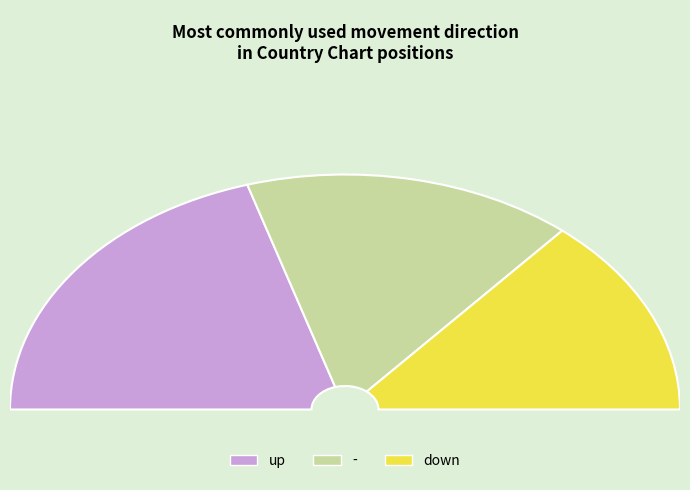

Do down and - together represent more than half of the pie?

Yes